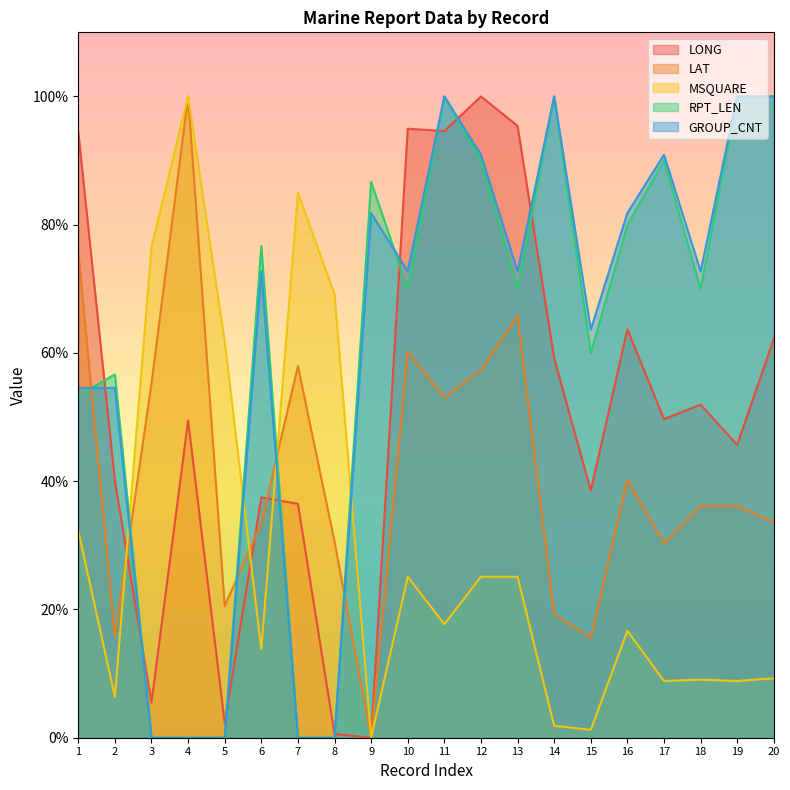

Which category has the highest value in the MSQUARE series?

4